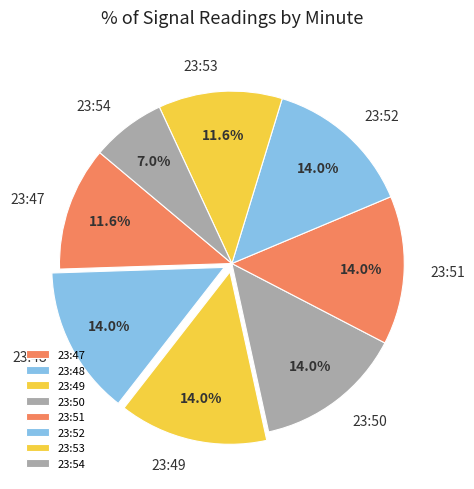

To the nearest percent, what is the average slice percentage?

12%